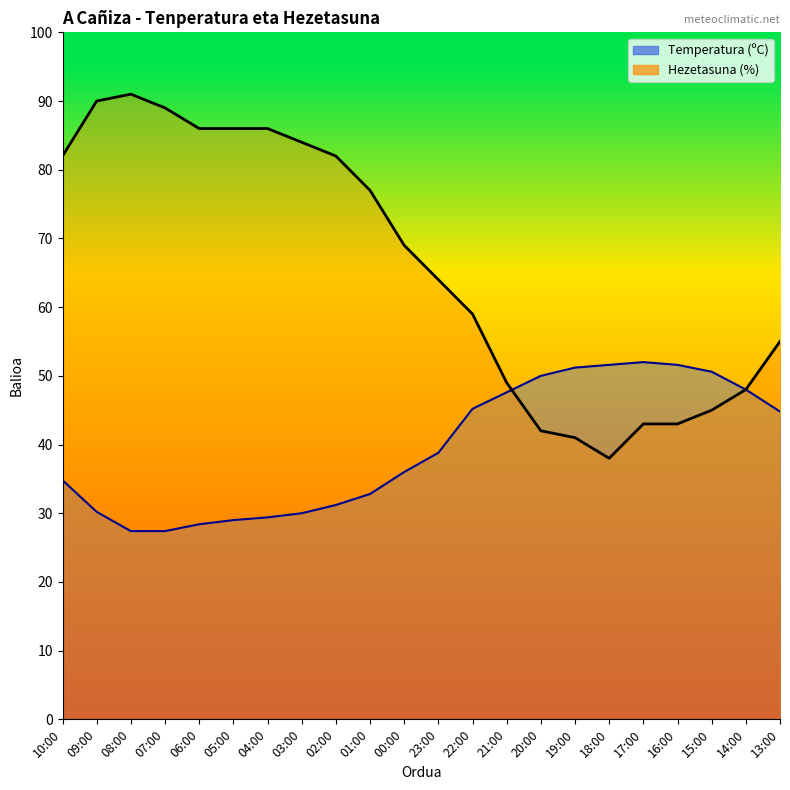

At how many categories does at least one series exceed 32?

22